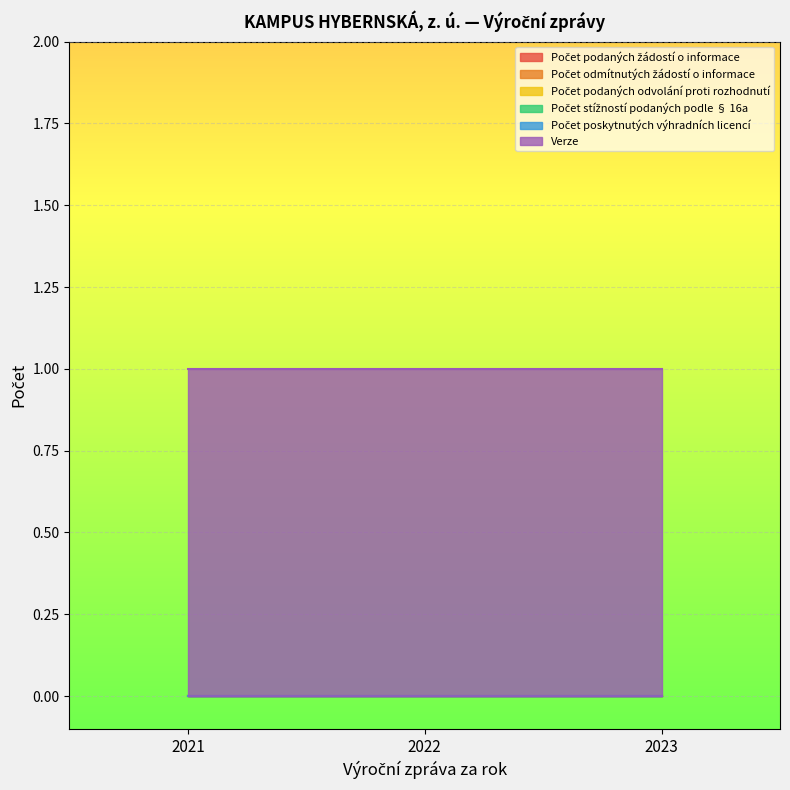

At which label does Počet odmítnutých žádostí o informace reach its minimum?

2021